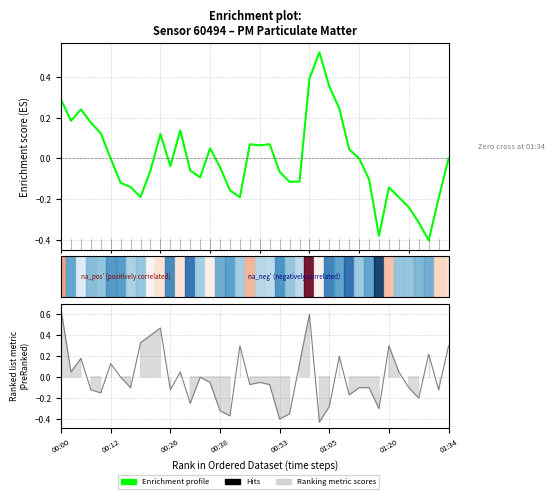

How many positive values are there?

17